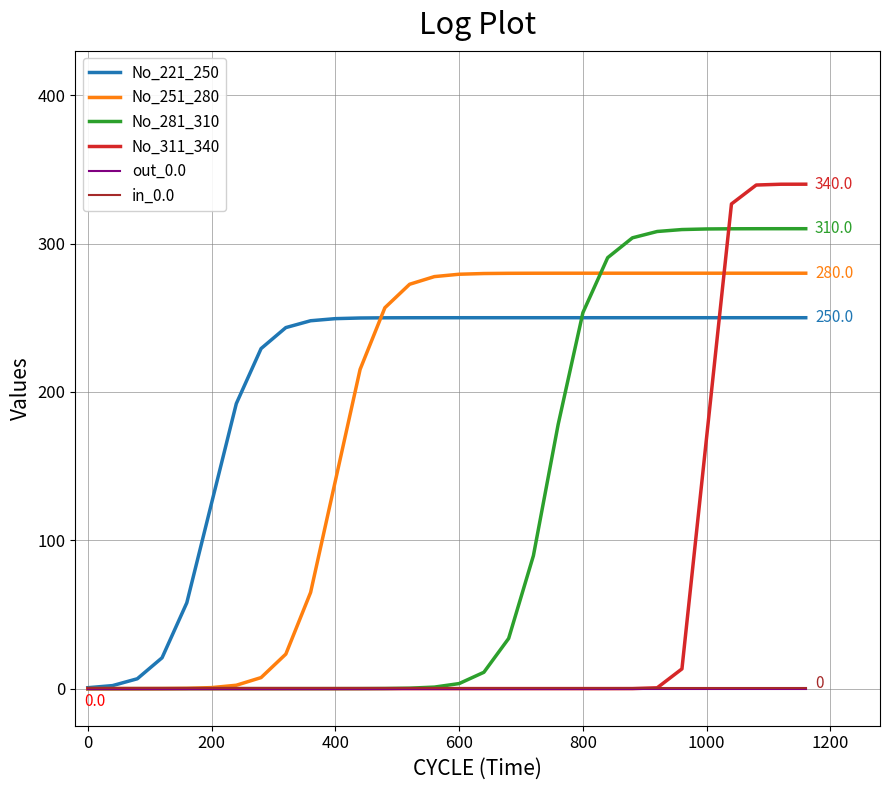

What is the greatest value displayed?

340.0